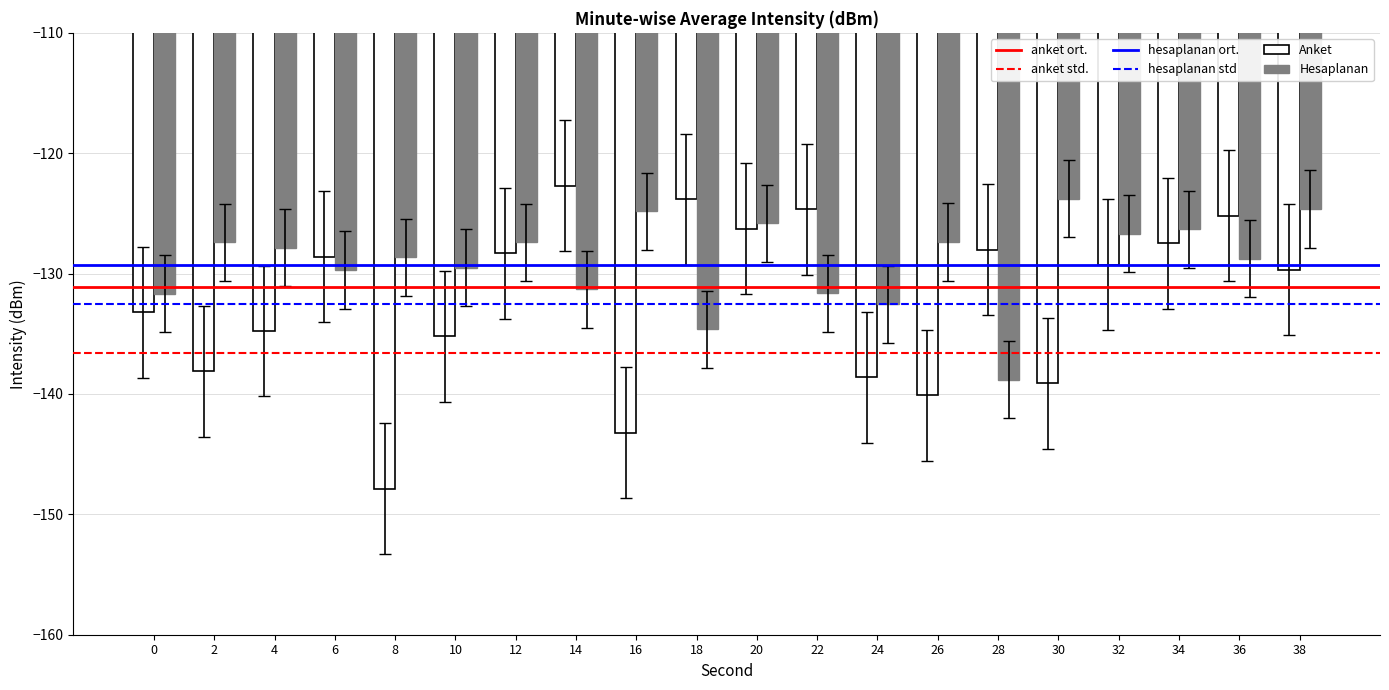

What is the value of the Anket bar at the 13th from the left?

-138.6